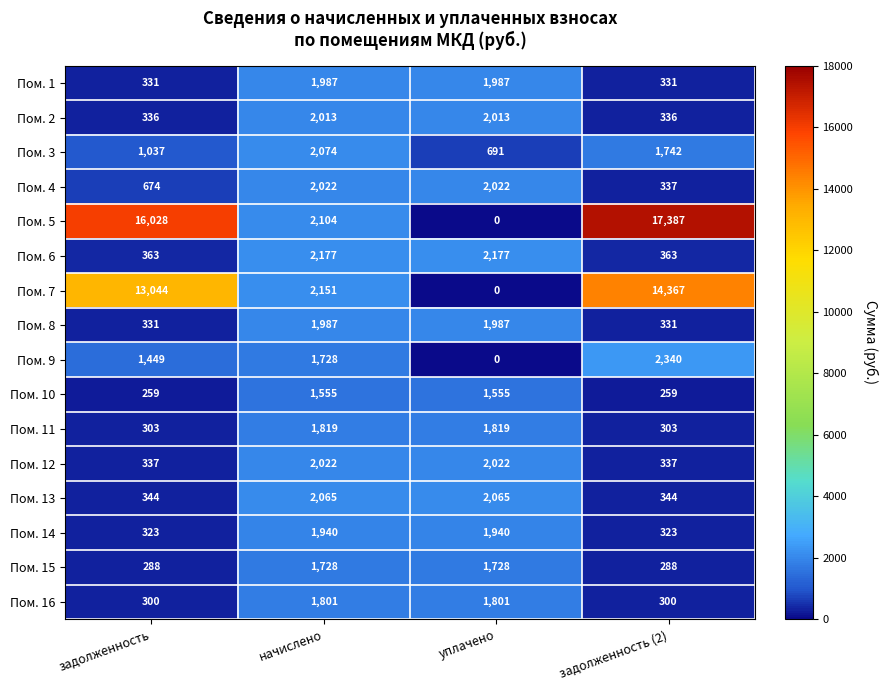

The Пом. 10 series shows 54 at задолженность. True or false?

False